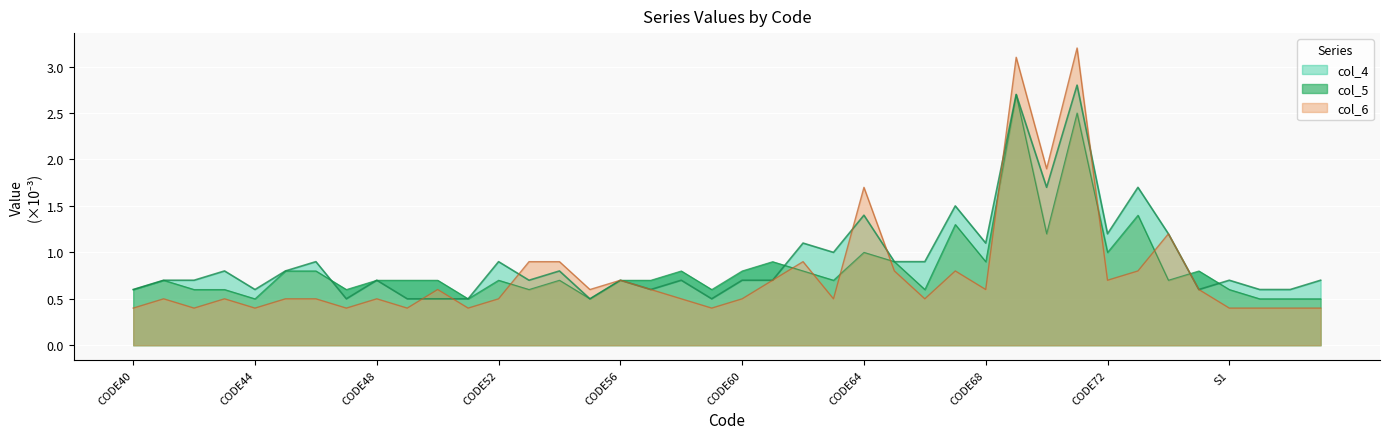

Is it true that col_4 equals 0.9 at CODE51?

False